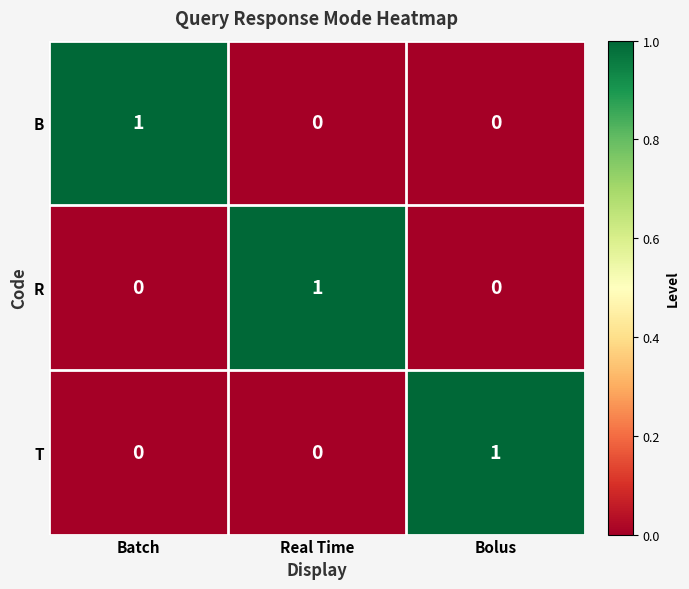

What is the spread (max minus min) of values at Bolus?

1